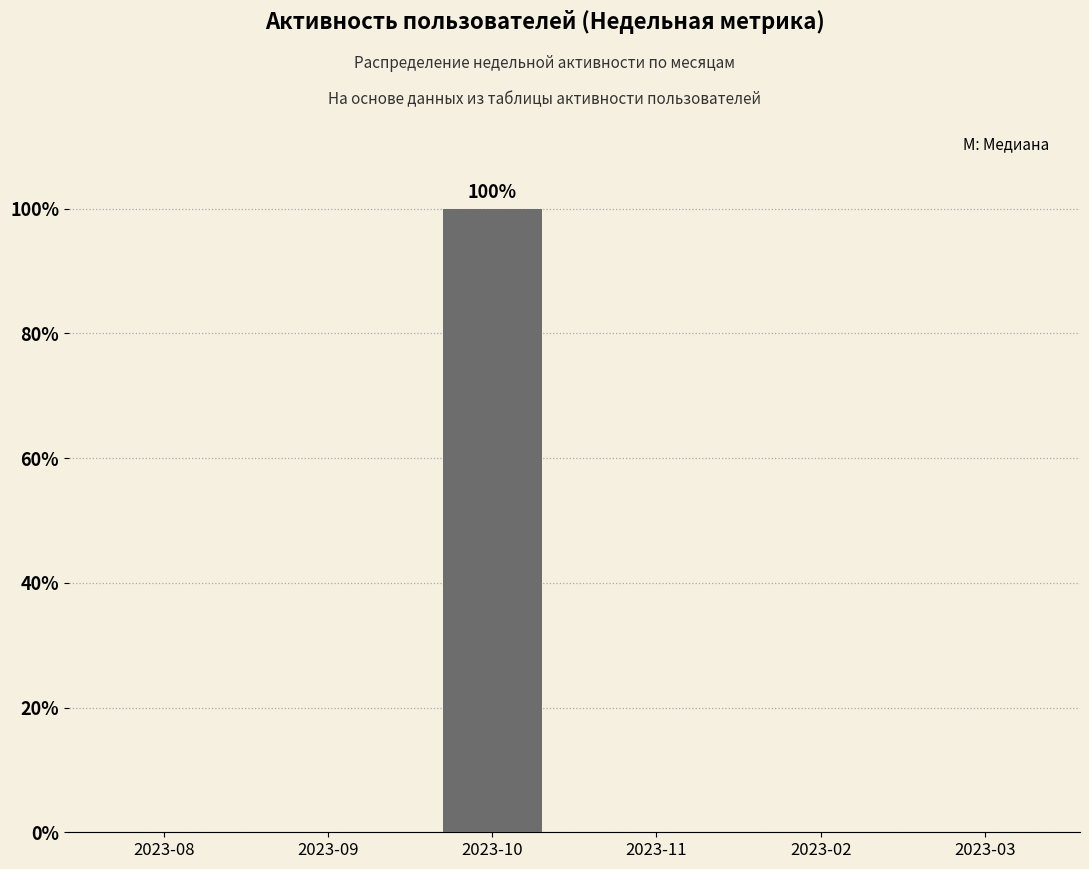

Reading right to left, what are all the values shown in this chart?

0	0	0	100	0	0